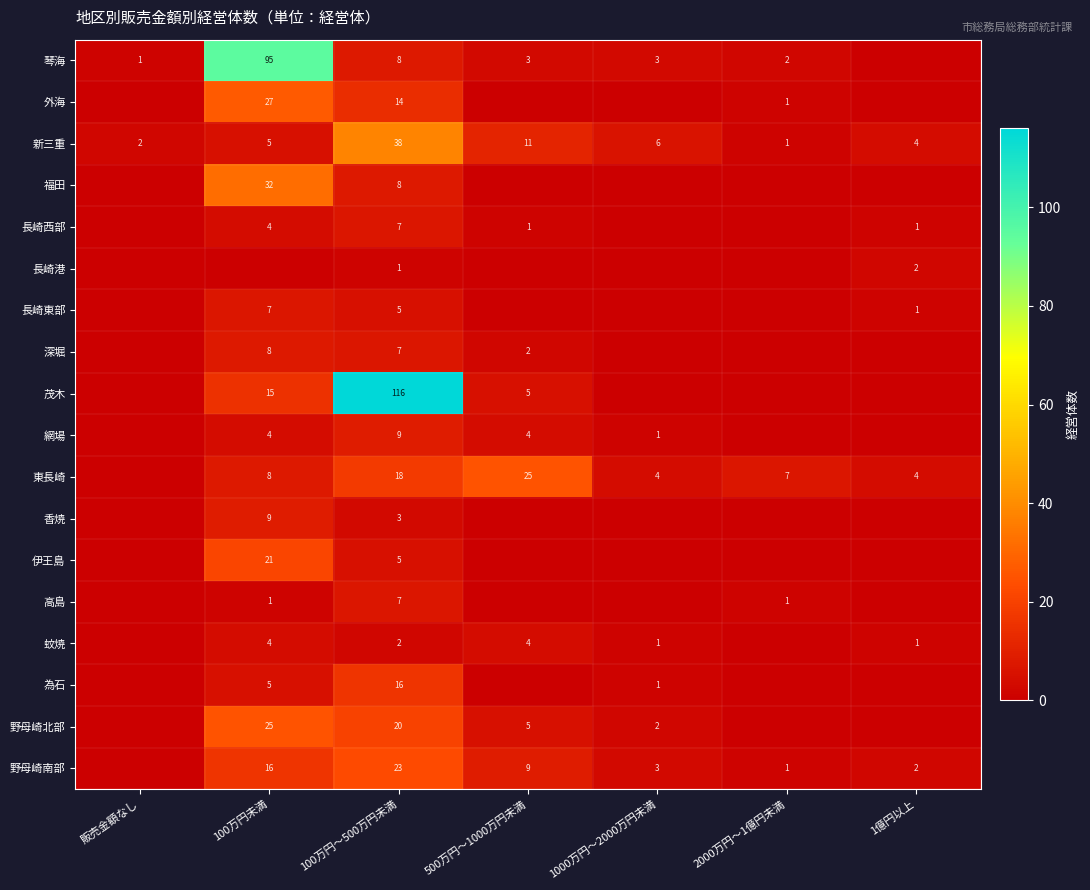

Is it true that 福田 equals 8 at 100万円～500万円未満?

True